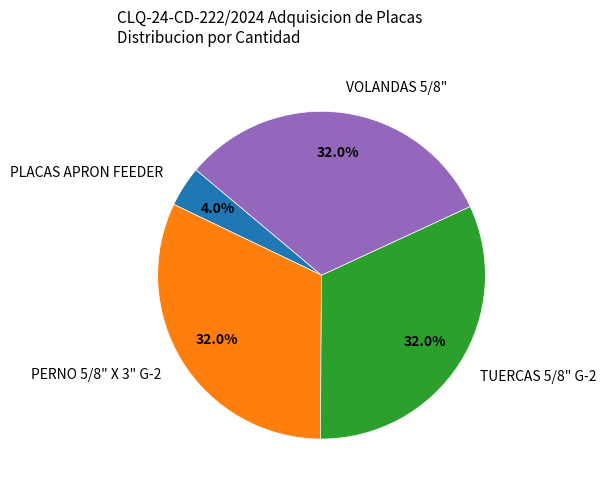

How much of the chart is everything except PERNO 5/8" X 3" G-2?

68.0%